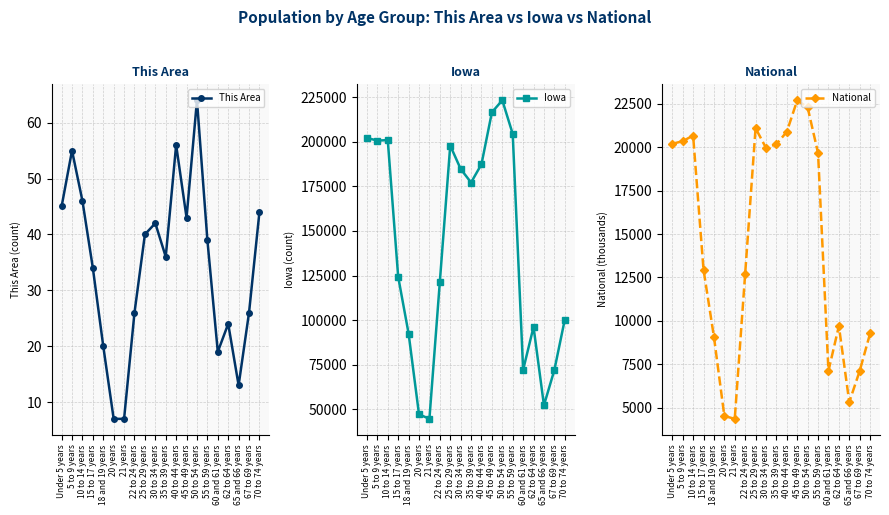

How many series are shown in this chart?

3